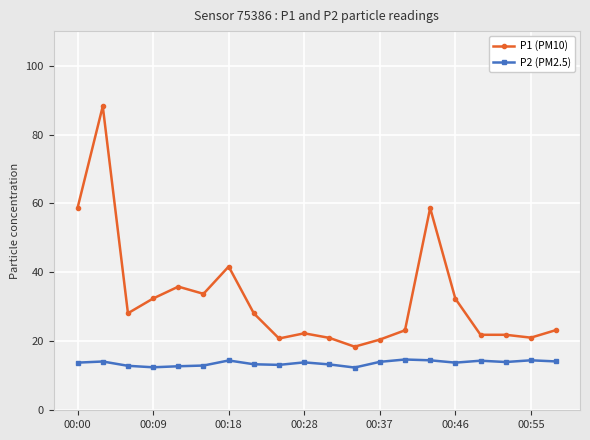

Which series has the largest total across all categories?

P1 (PM10)